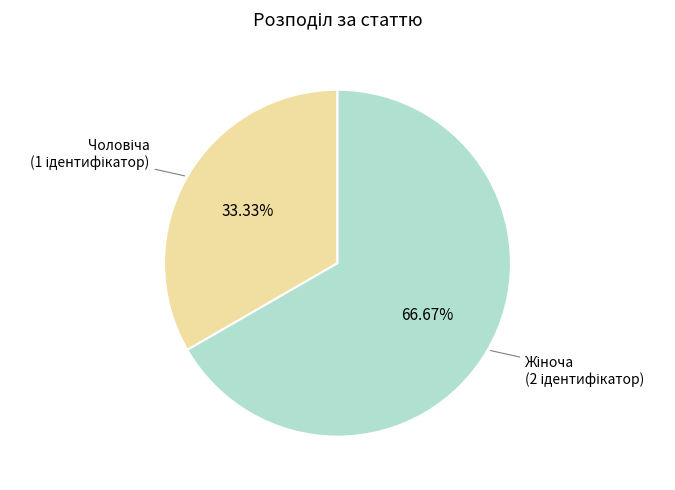

Is there any slice that represents more than half of the pie?

Yes